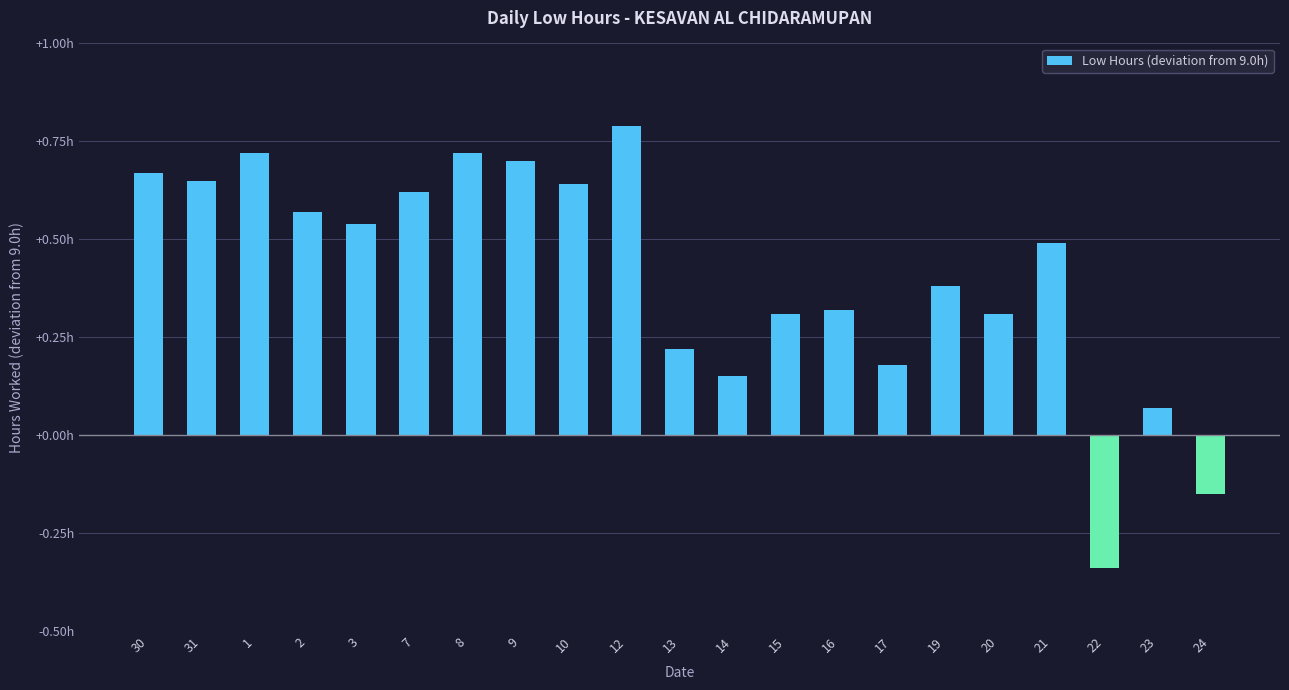

Are the bars horizontal?

No